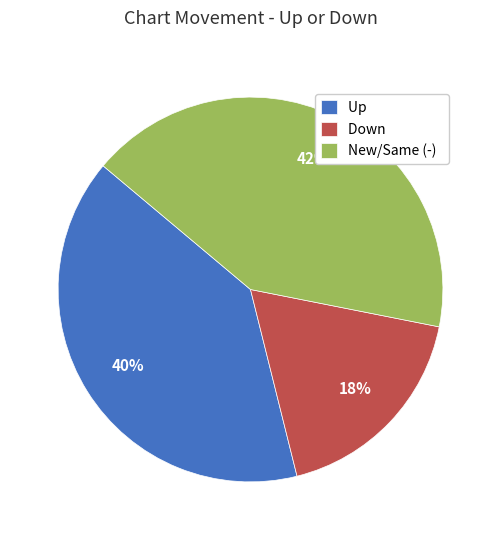

Is it true that New/Same (-) is 42% of the pie?

True